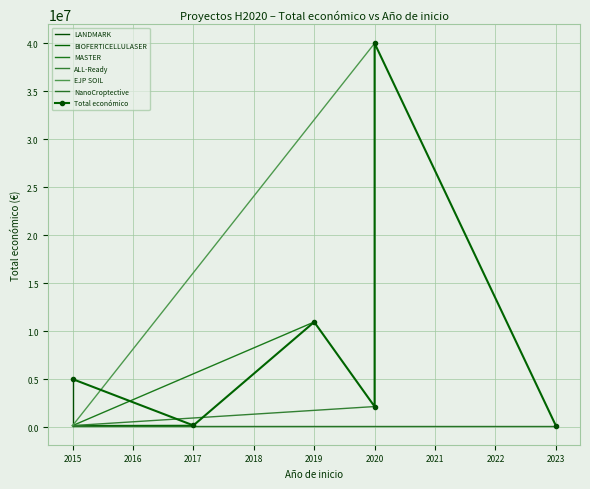

Which label corresponds to the largest value in the chart?

2020